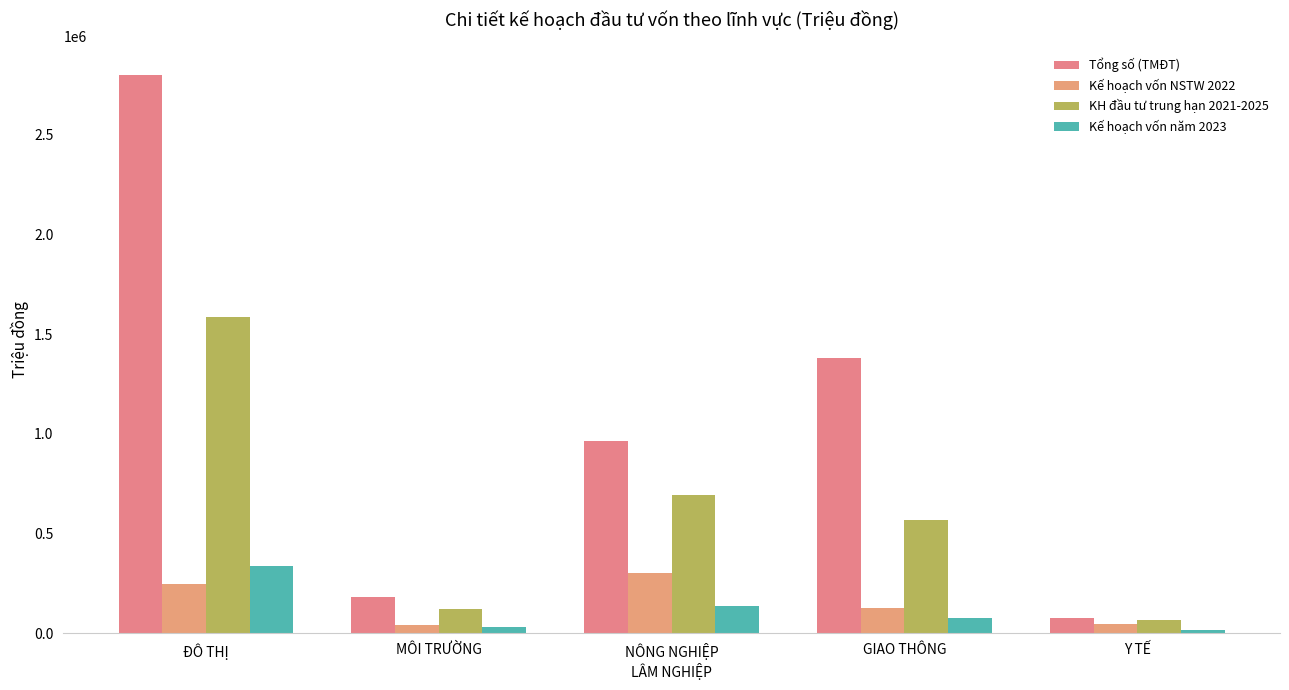

Is it true that Kế hoạch vốn năm 2023 equals 471155.1 at ĐÔ THỊ?

False